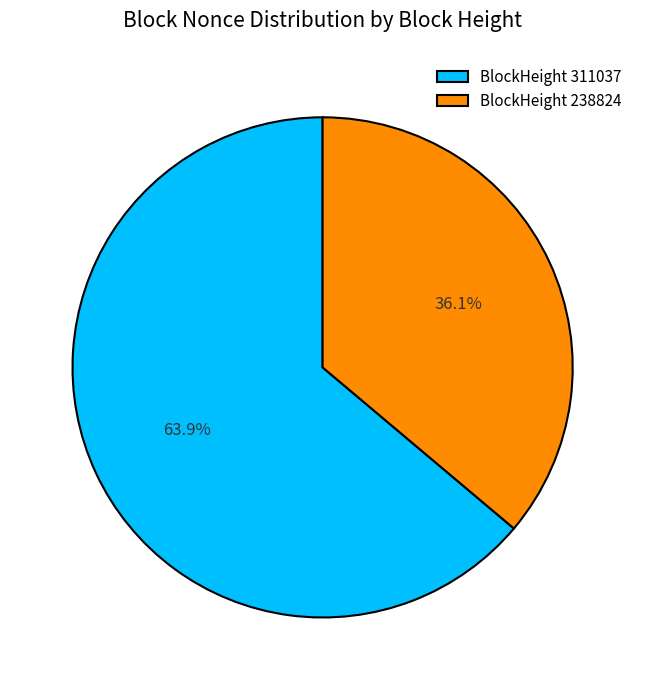

Is BlockHeight 238824 the majority of the pie?

No